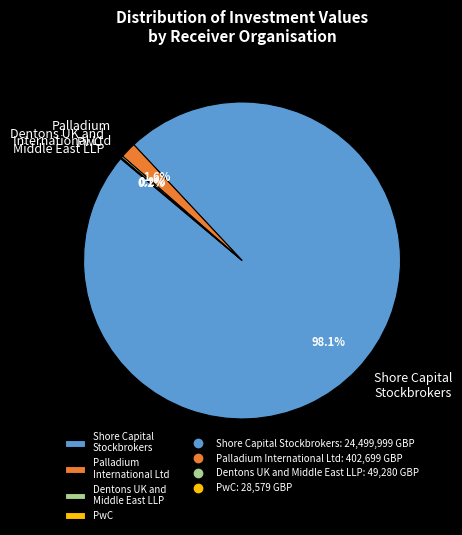

Which slice is the largest?

Shore Capital Stockbrokers